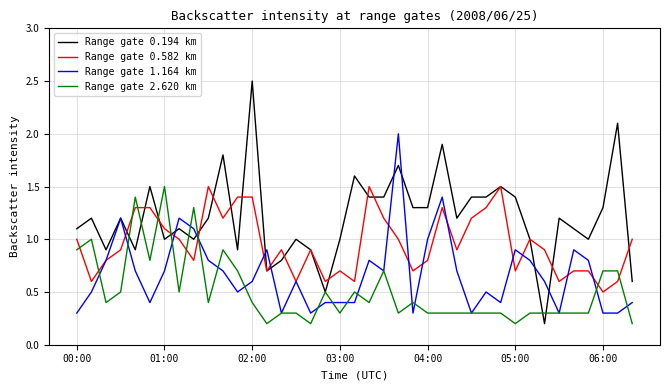

Which series has the largest total across all categories?

Range gate 0.194 km